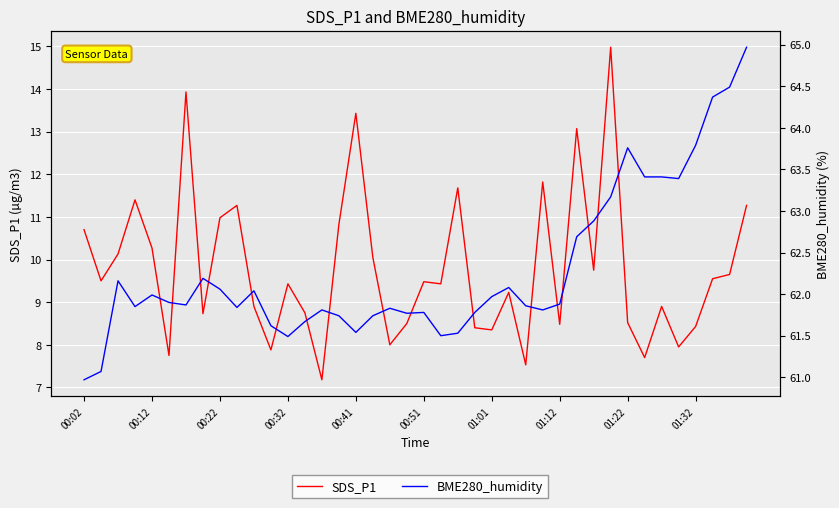

At which label does SDS_P1 first exceed 9?

00:02